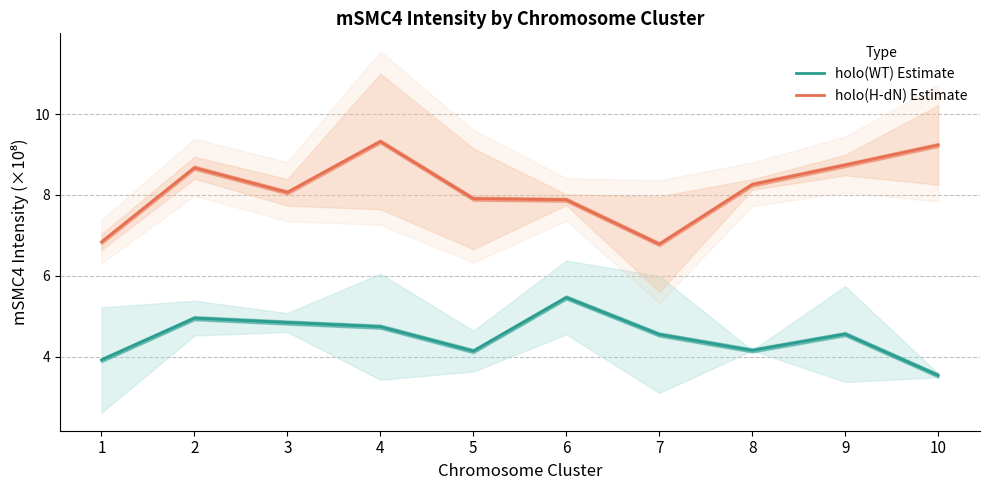

At which category is the sum across all series the highest?

4